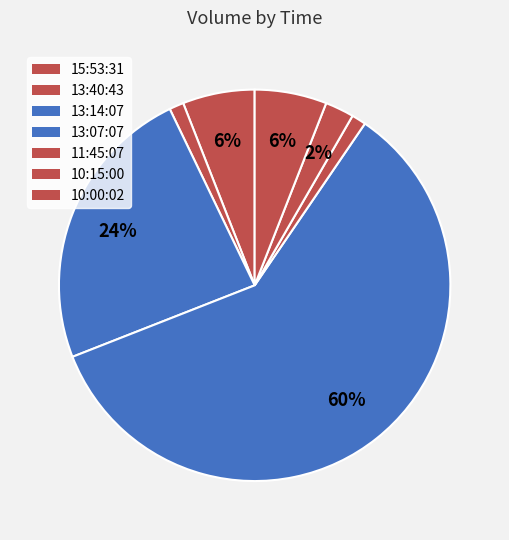

To the nearest percent, what portion does 10:15:00 represent?

2%